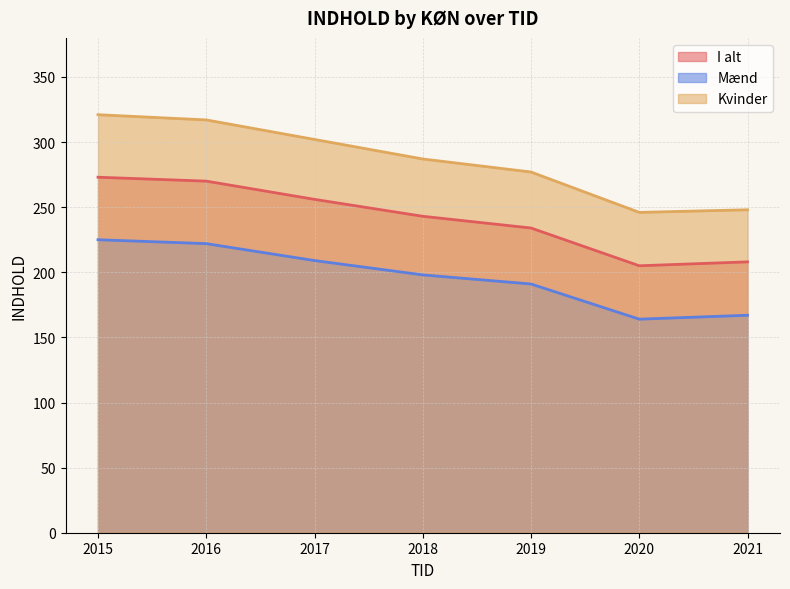

What is the difference between the maximum and second lowest values in the Kvinder series?

73